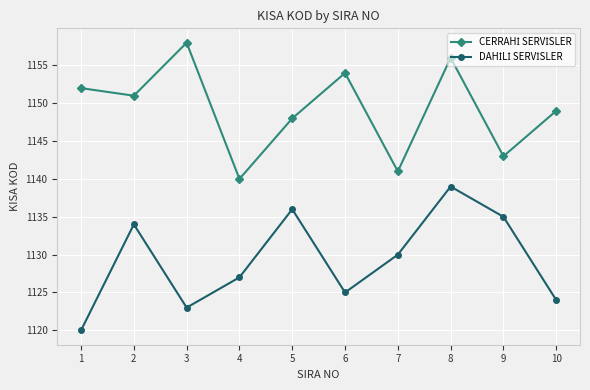

How many series are shown in this chart?

2